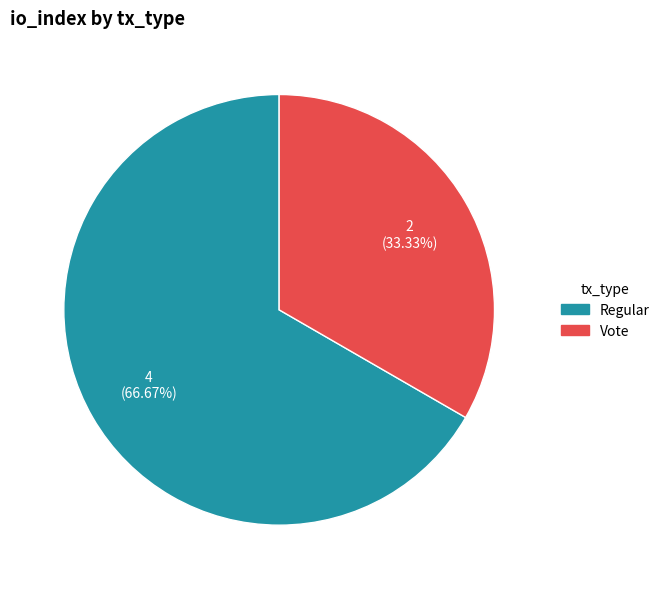

Is there any slice that represents more than half of the pie?

Yes